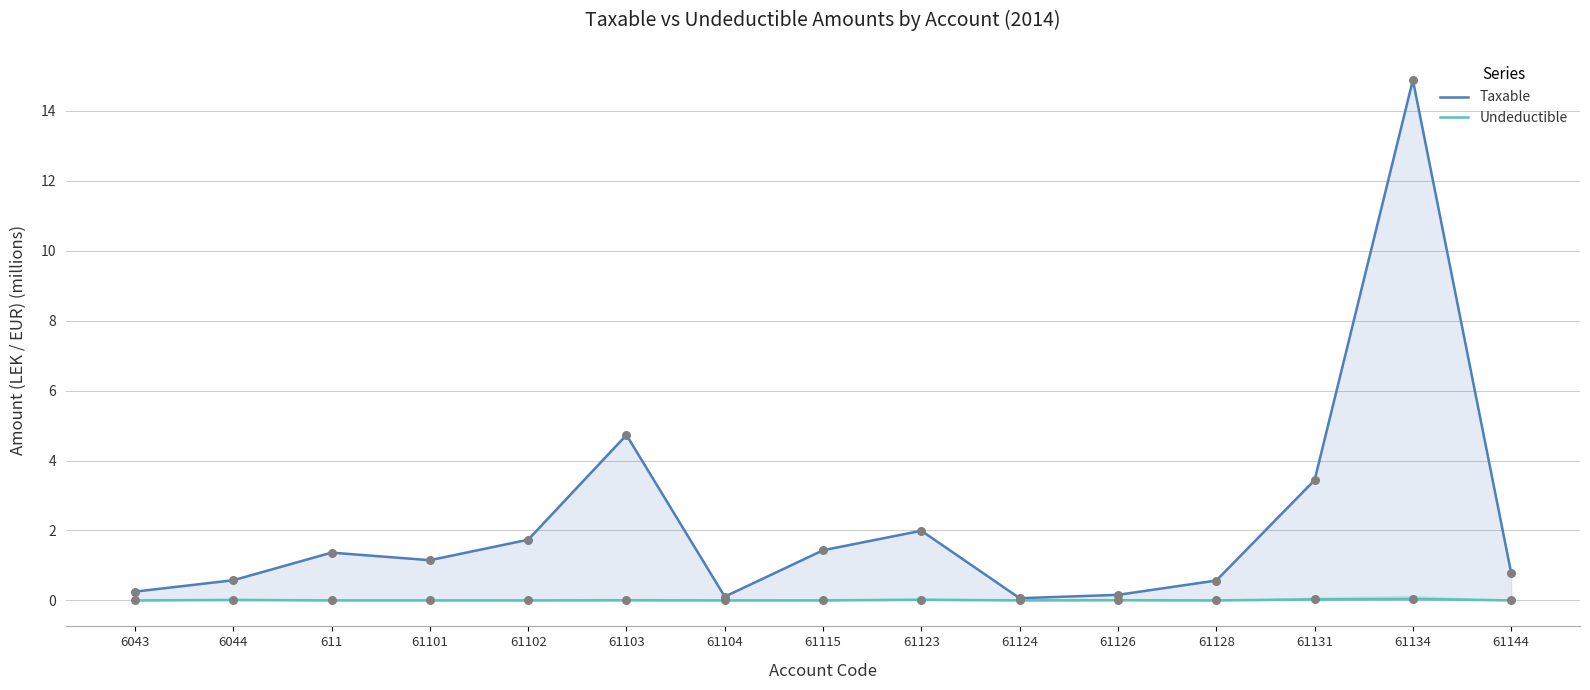

At how many categories does at least one series exceed 8?

1